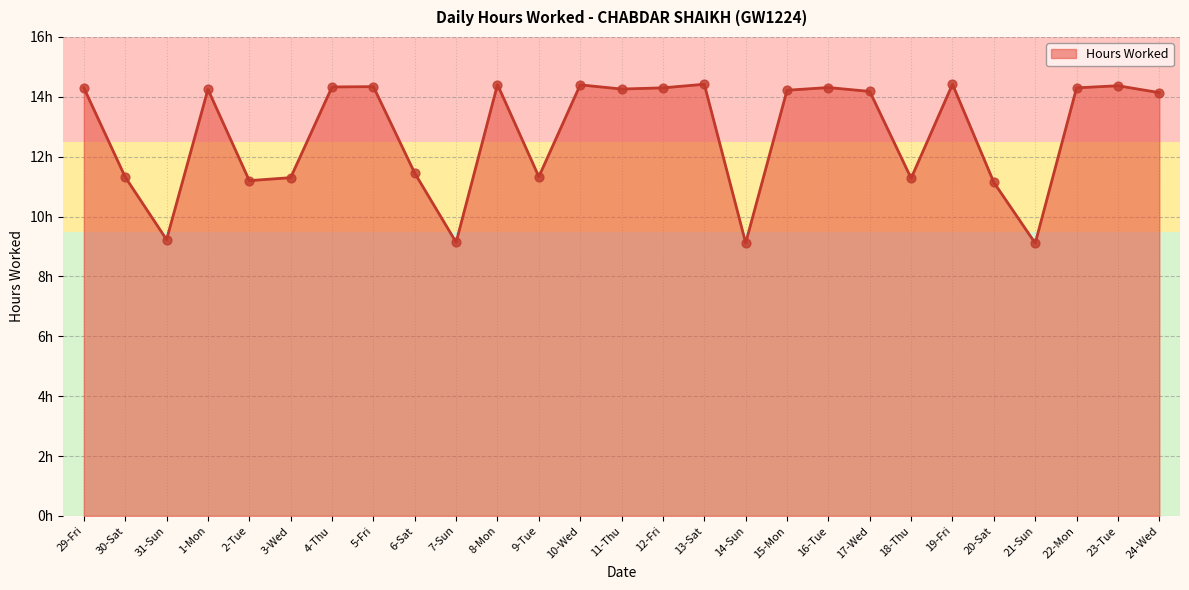

Between 23-Tue and 10-Wed, which is larger?

10-Wed